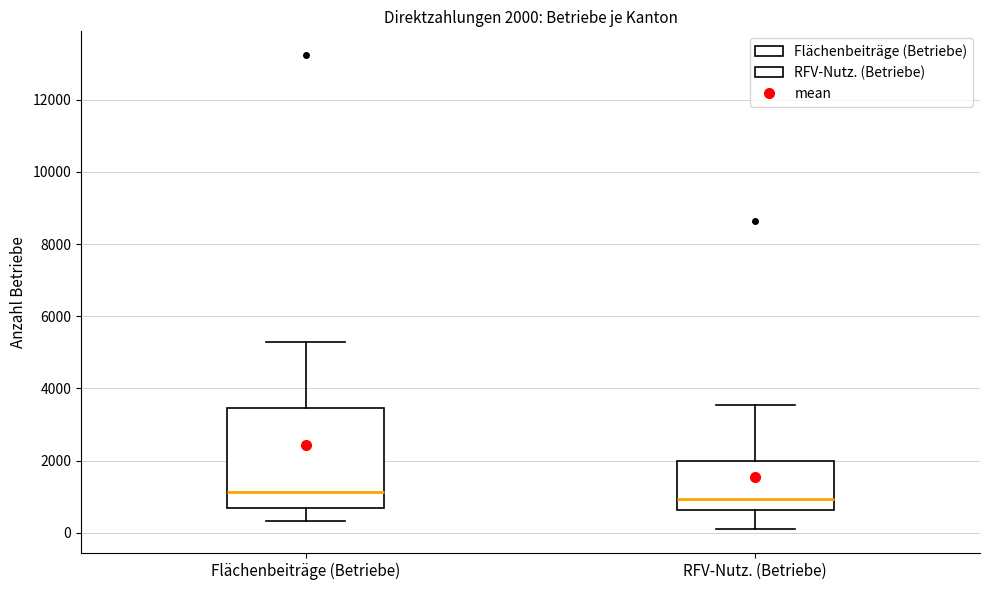

Which box is the tallest, from its lower edge to its upper edge?

Flächenbeiträge (Betriebe)